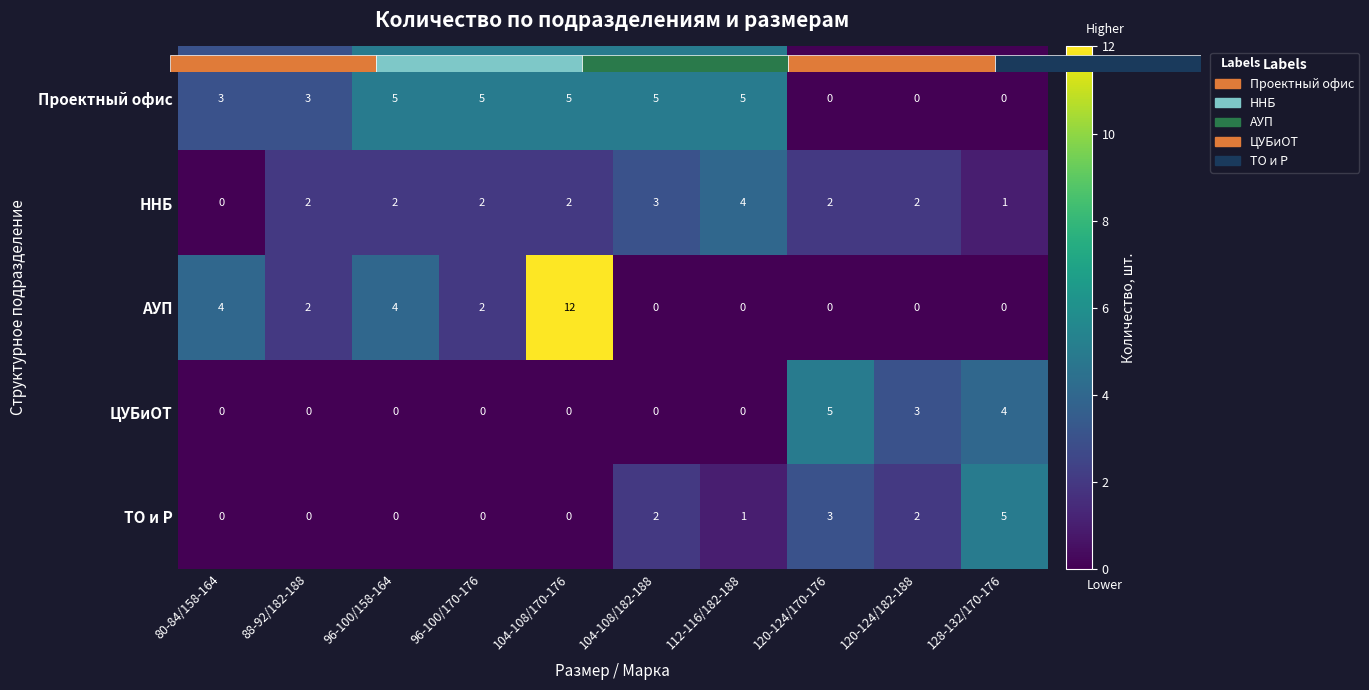

How many values in the ННБ series are below 2?

2